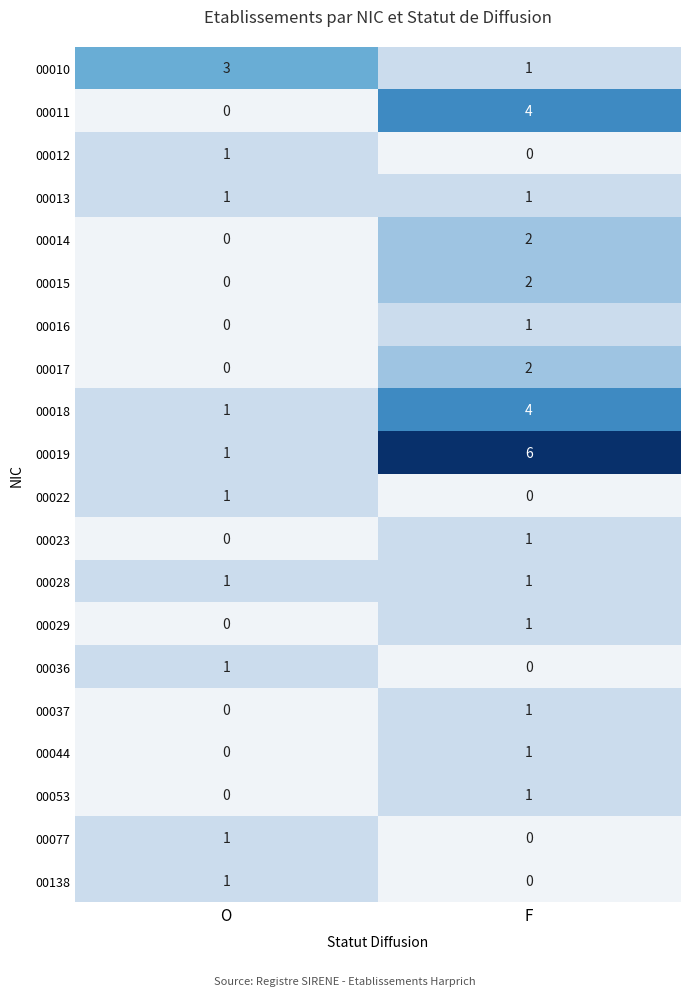

What is the maximum value shown in the chart?

6